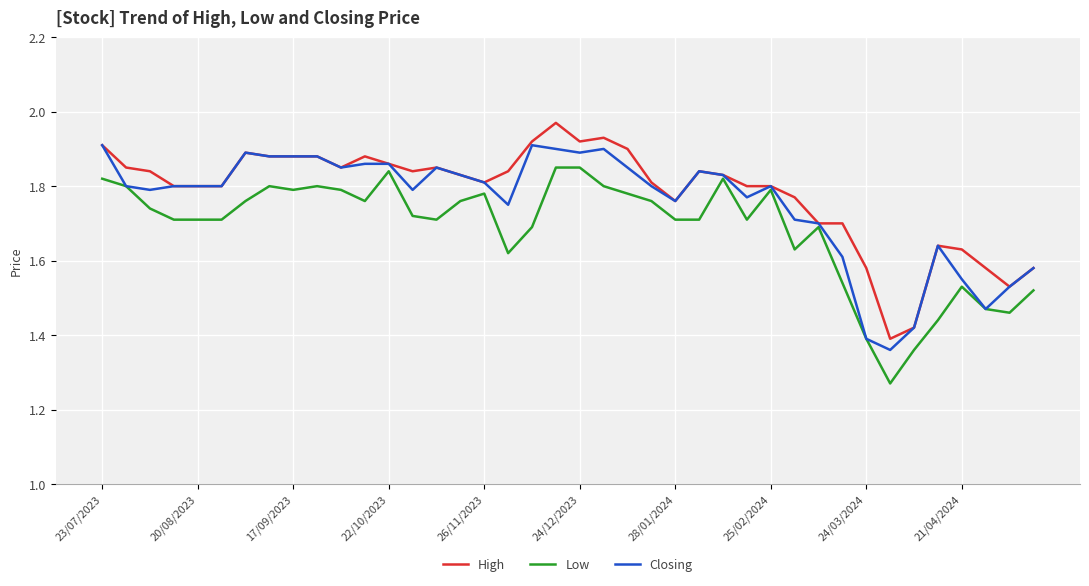

Rank the series by their maximum value, from highest to lowest.

High, Closing, Low